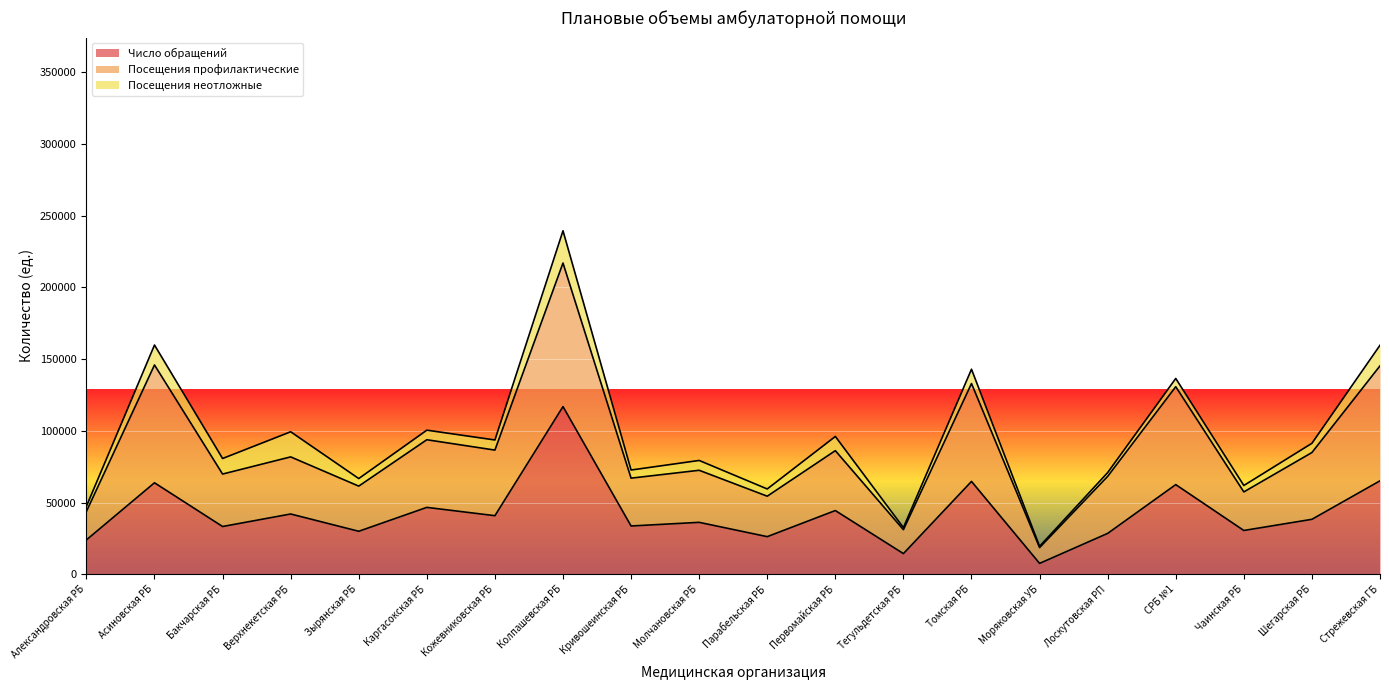

What is the smallest value displayed?

7615